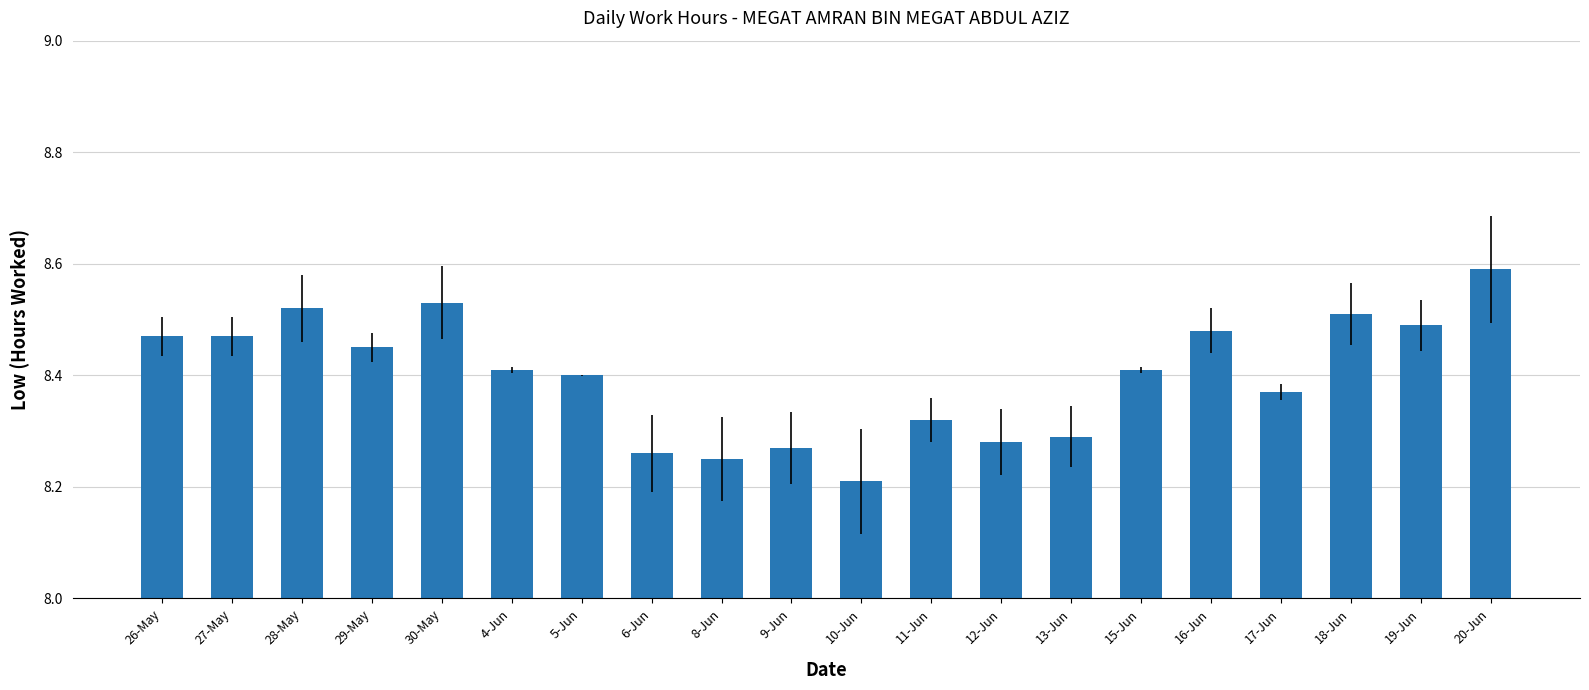

At which category does the chart reach its minimum across all series?

10-Jun